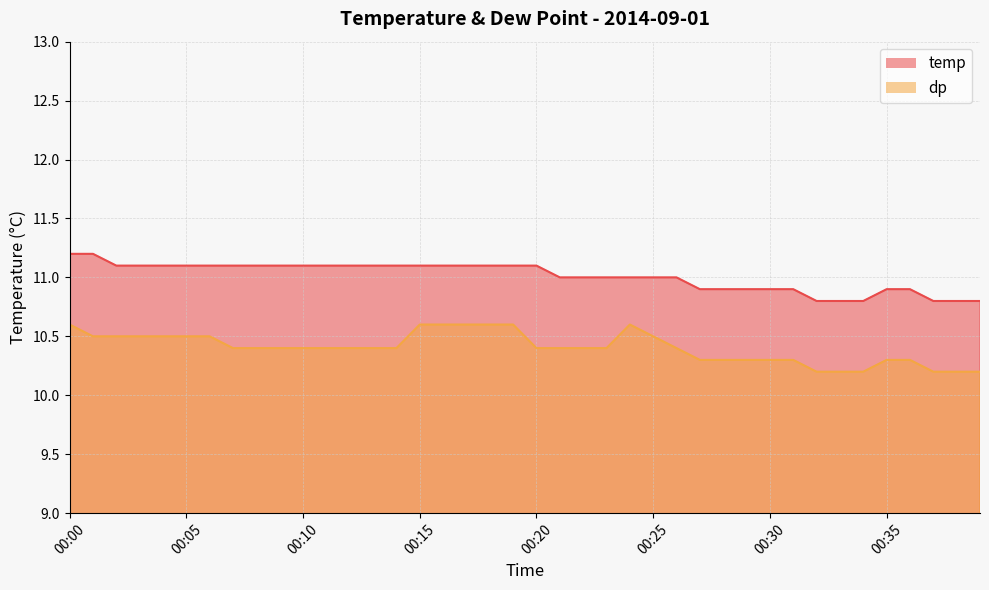

What is the average value of the temp series?

11.0